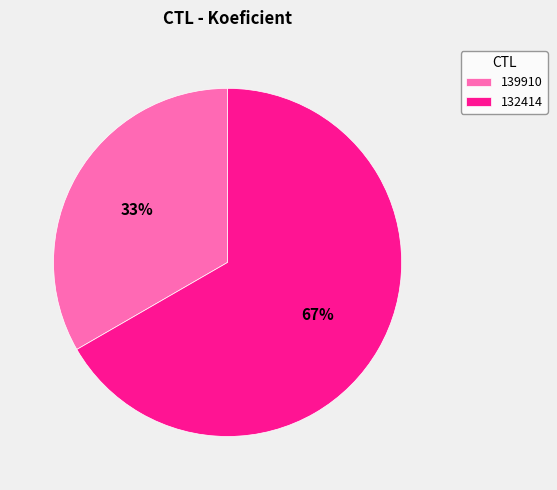

Which category has the biggest portion of the pie?

132414